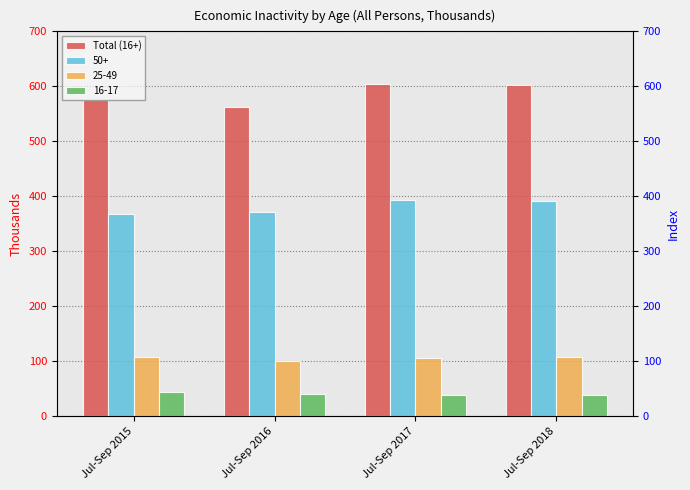

The chart shows a value of 906 at Jul-Sep 2017. True or false?

False